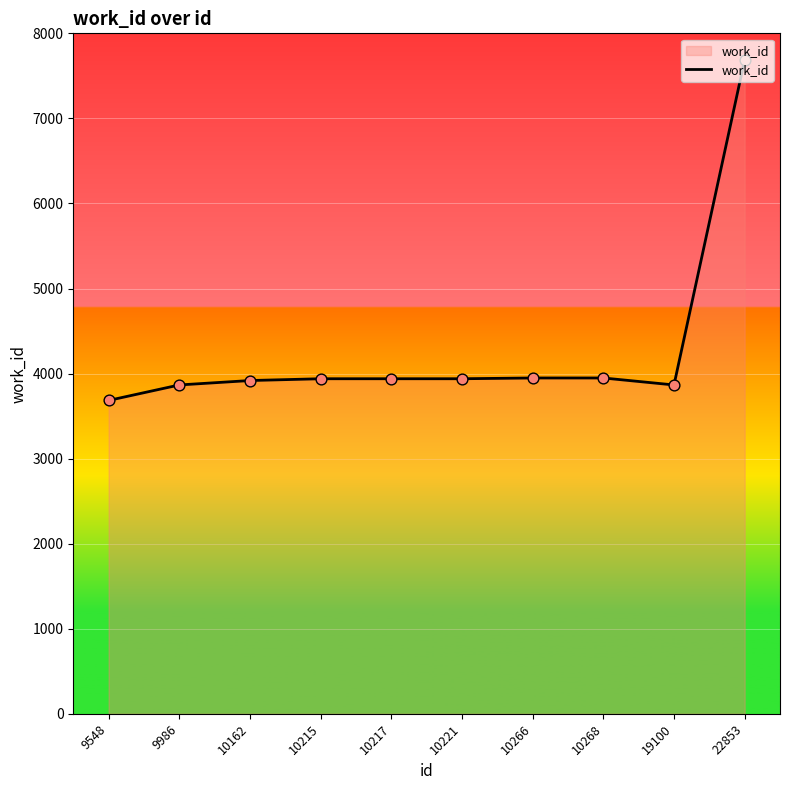

What is the ratio of the value at 9548 to the value at 10221?

0.9